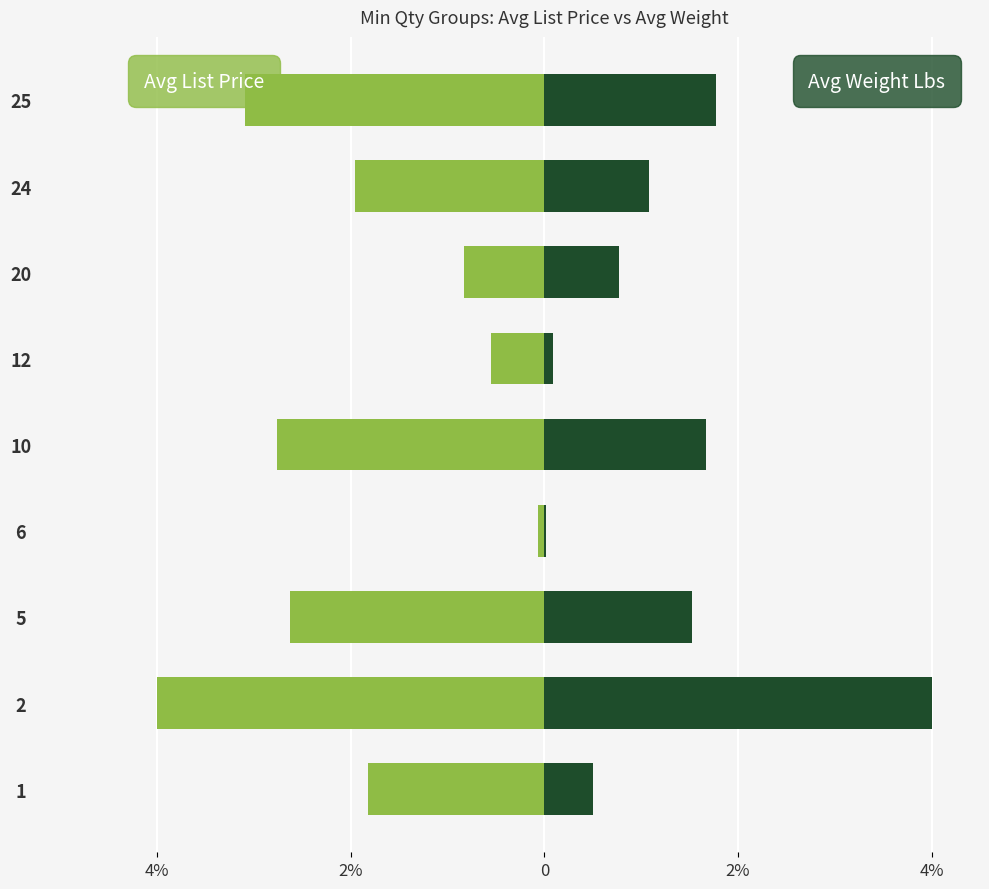

Reading left to right, transcribe all the data shown in this chart.

Avg List Price: -1.8	-4.0	-2.6	-0.1	-2.8	-0.6	-0.8	-2.0	-3.1
Avg Weight Lbs: 0.5	4.0	1.5	0.0	1.7	0.1	0.8	1.1	1.8